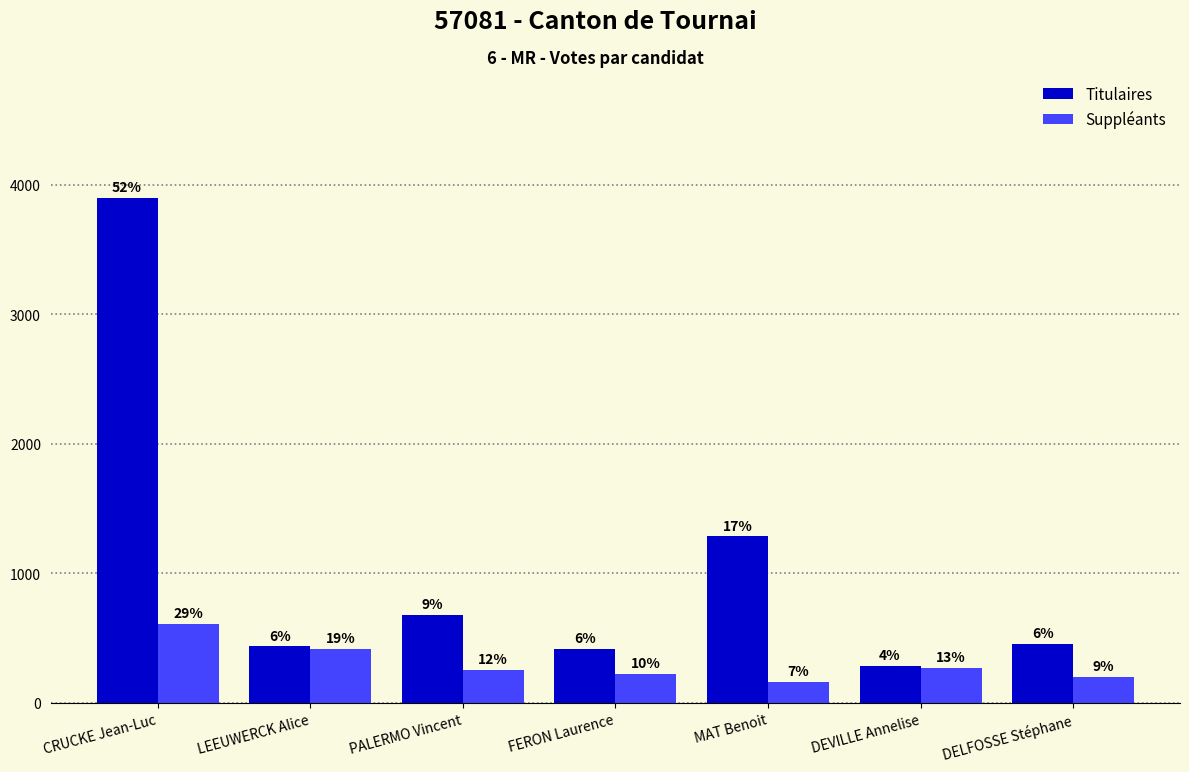

The Titulaires series shows 1284 at MAT Benoit. True or false?

True